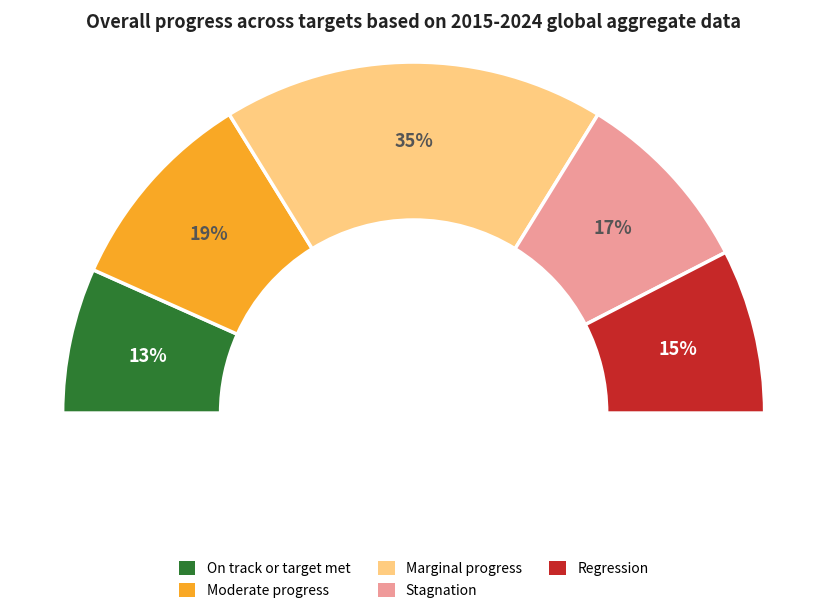

Is there any slice that represents more than half of the pie?

No